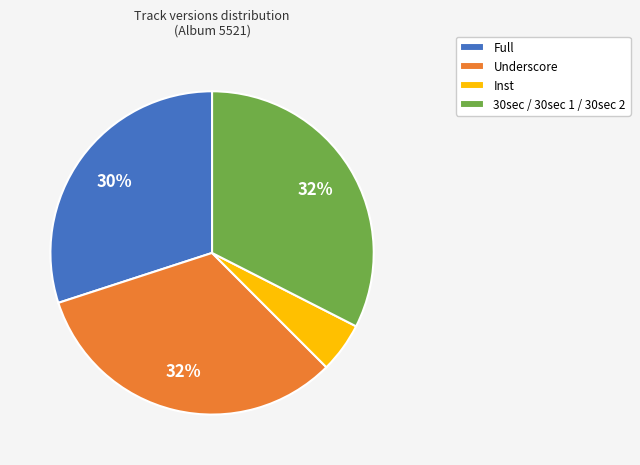

What percentage is the Underscore slice, to the nearest percent?

32%